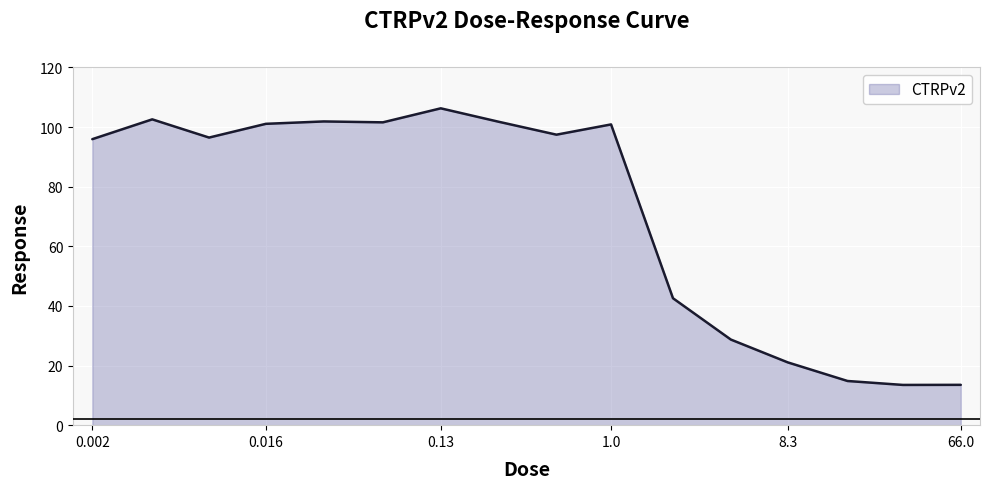

What is the average value?

71.3